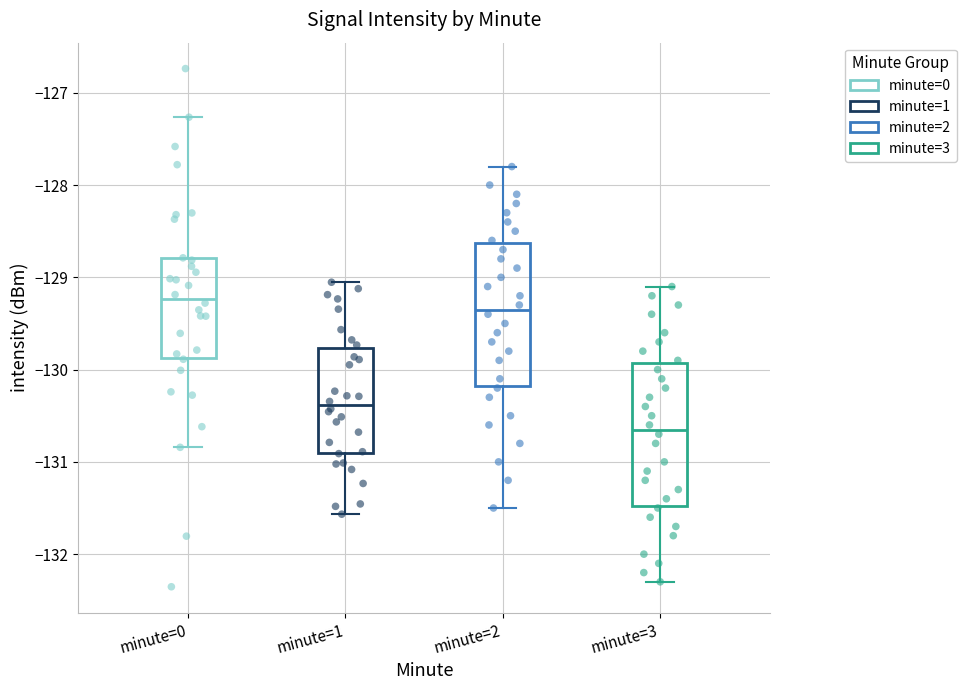

Where does the median line of the box for minute=2 sit on the y-axis? The values are not printed on the chart, so give them approximately, as read against the axis.

-129.3